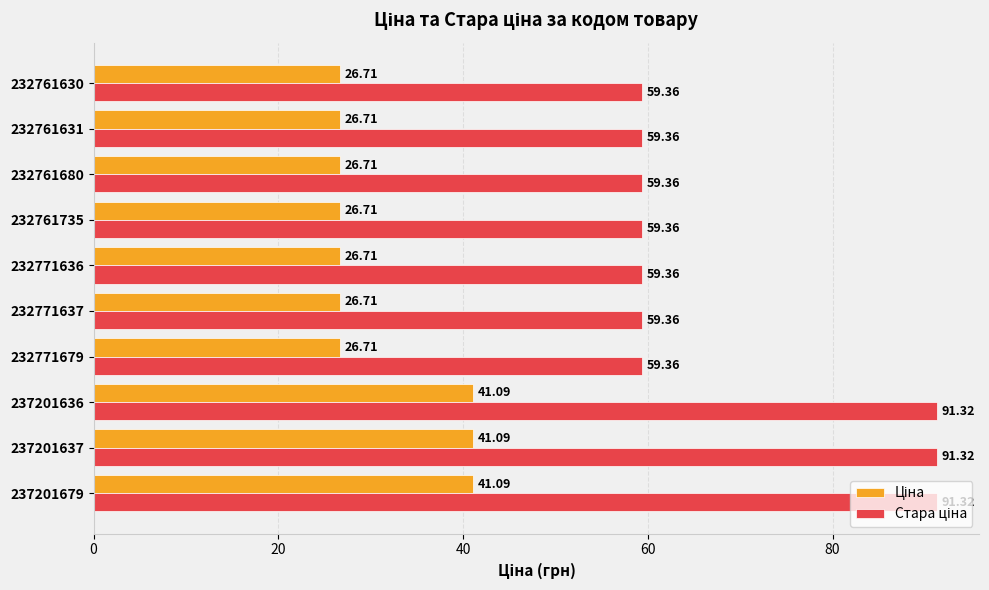

At how many categories does at least one series exceed 71?

3